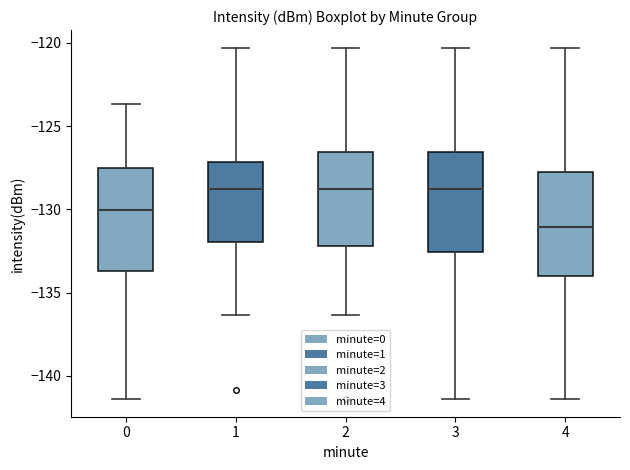

Where does the median line of the box at x = 3 sit on the y-axis? The values are not printed on the chart, so give them approximately, as read against the axis.

-129.0